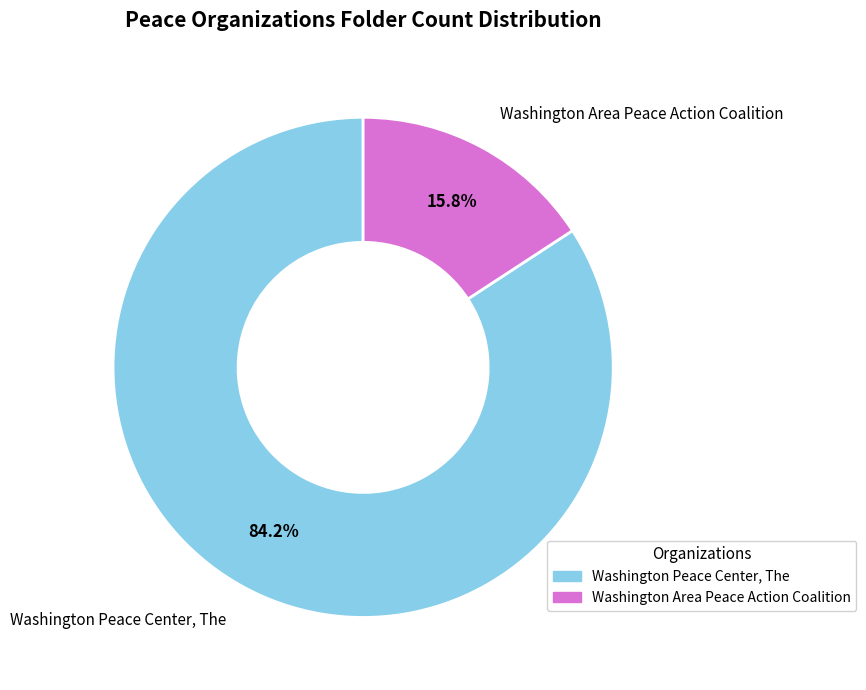

To the nearest percent, what percentage of the pie is Washington Peace Center, The?

84%